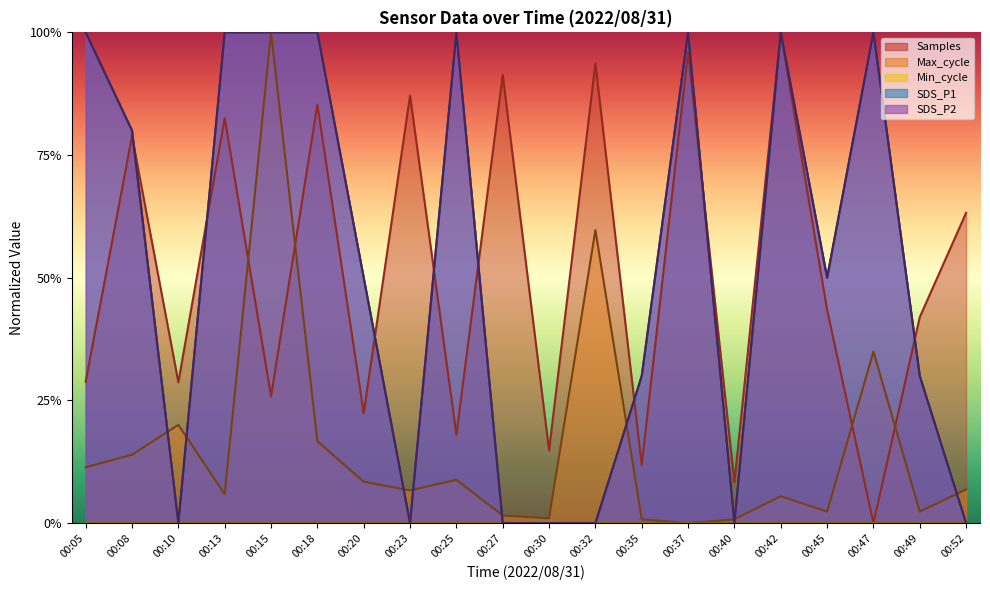

What is the difference between the Max_cycle values at 00:15 and 00:42?

0.9